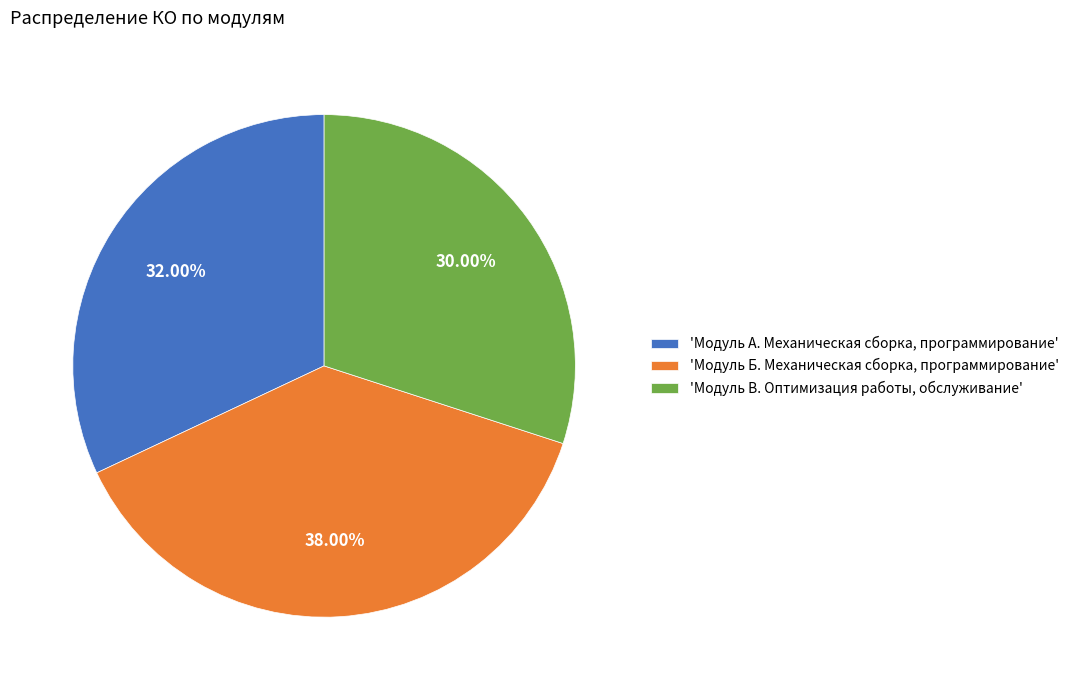

How many slices are in this pie chart?

3